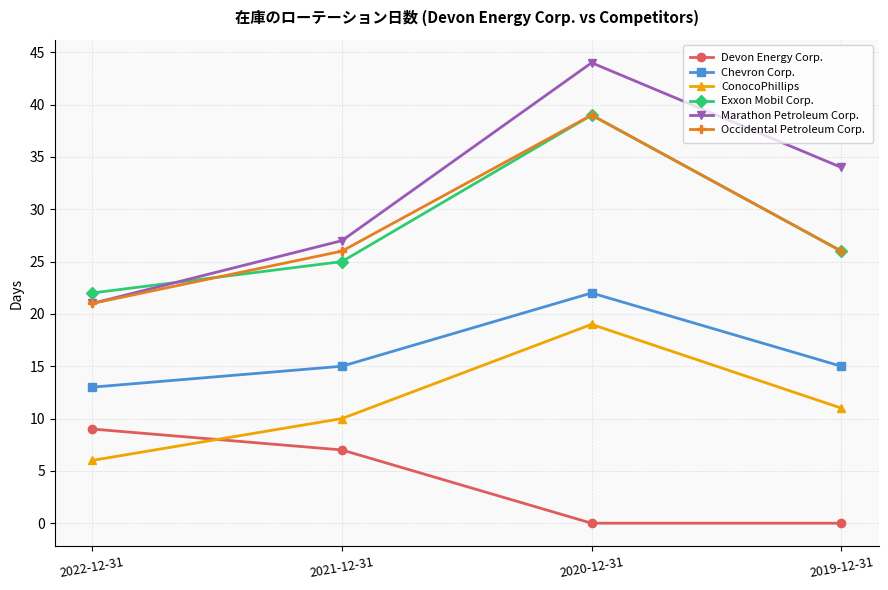

At which category does Occidental Petroleum Corp. reach its first local peak?

2020-12-31